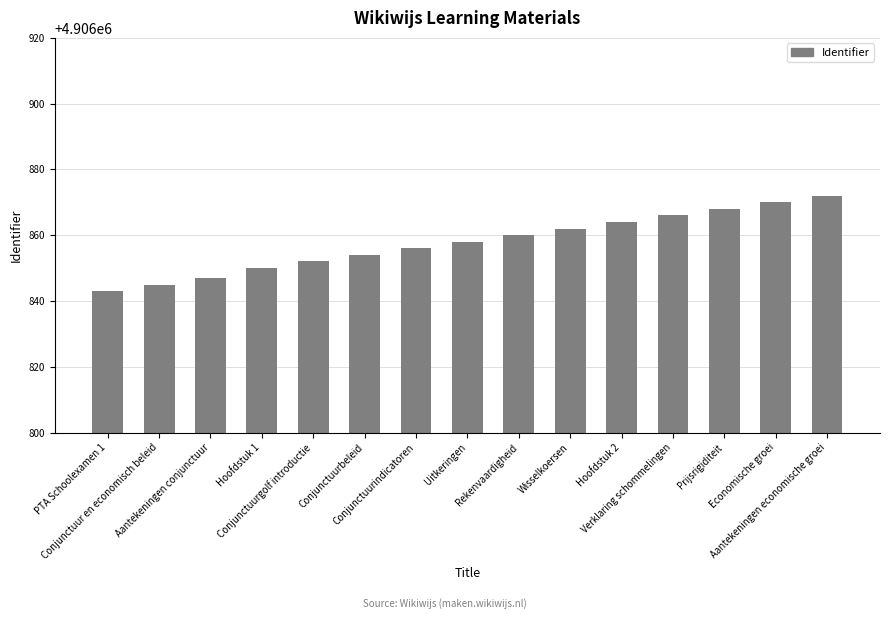

What is the sum of all values?

73602867